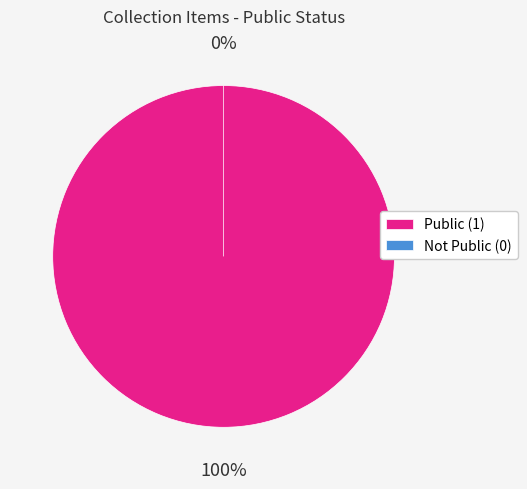

To the nearest percent, what is the difference between the Agua Fria Mill, 1859 and Rock chimney, French mill slice percentages?

100%